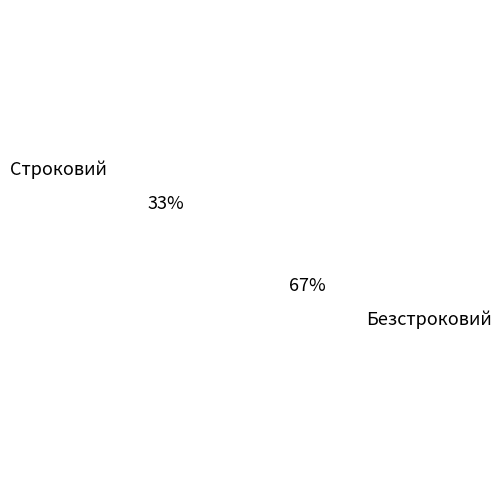

Count the number of slices in the pie.

2